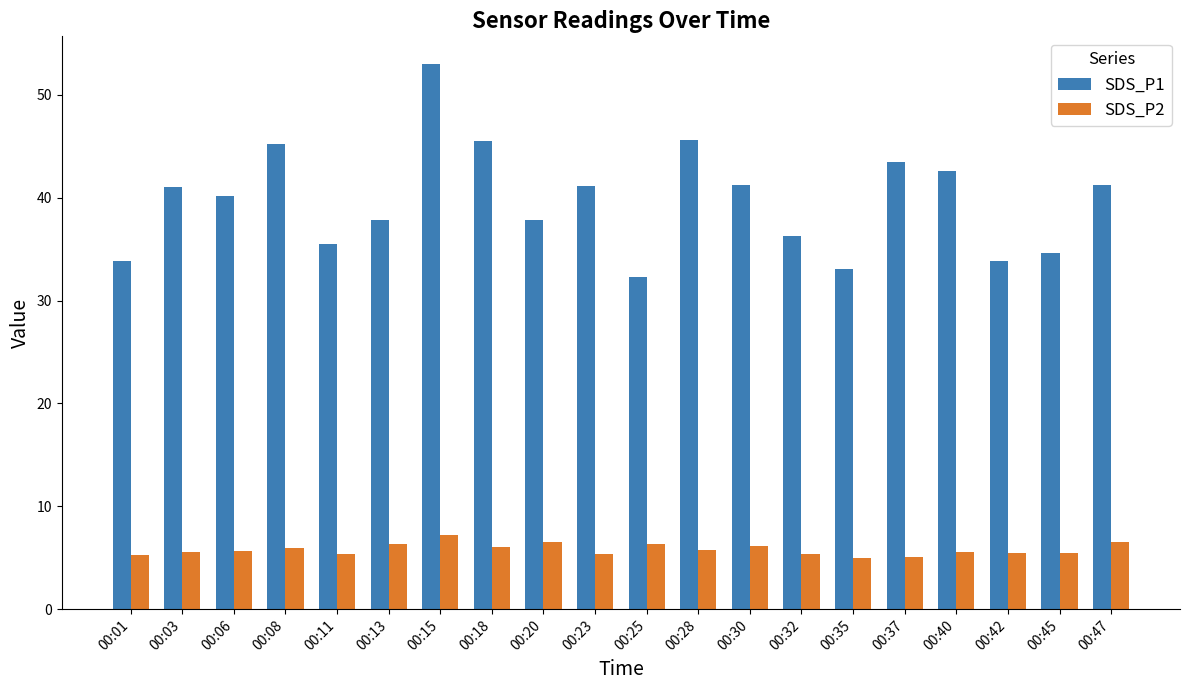

Which series has the widest spread of values?

SDS_P1